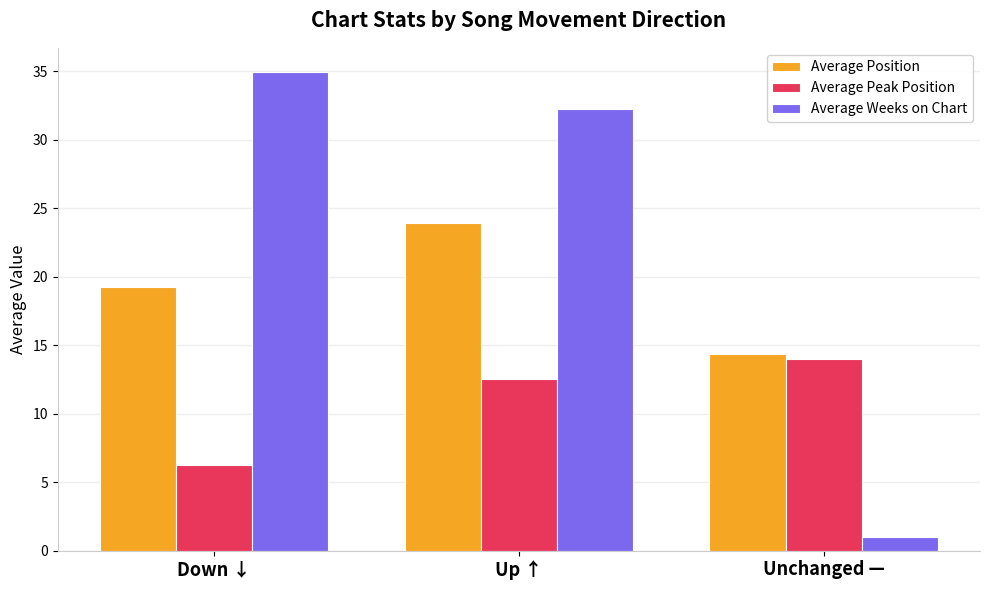

What is the label of the 3rd bar from the right?

Down ↓